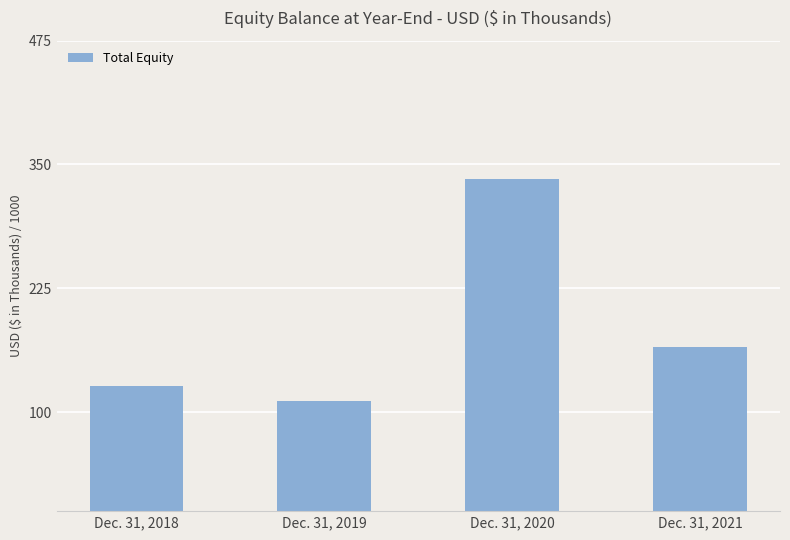

At which label is the value closest to 223330?

Dec. 31, 2021